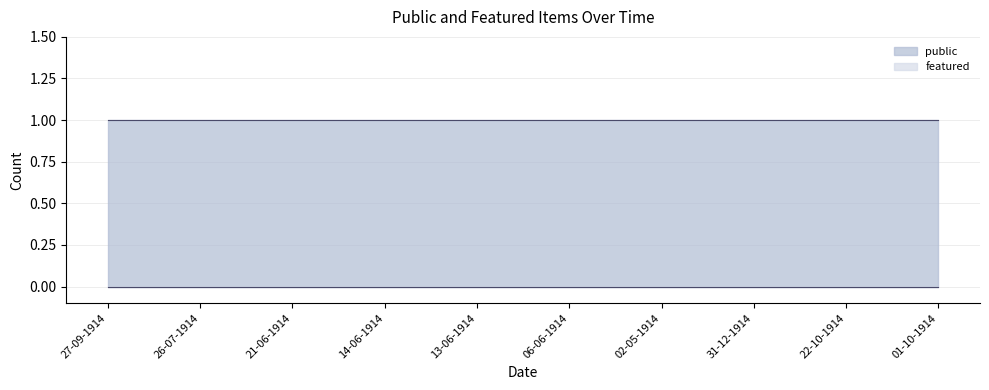

Rank the series by their average value, from lowest to highest.

featured, public